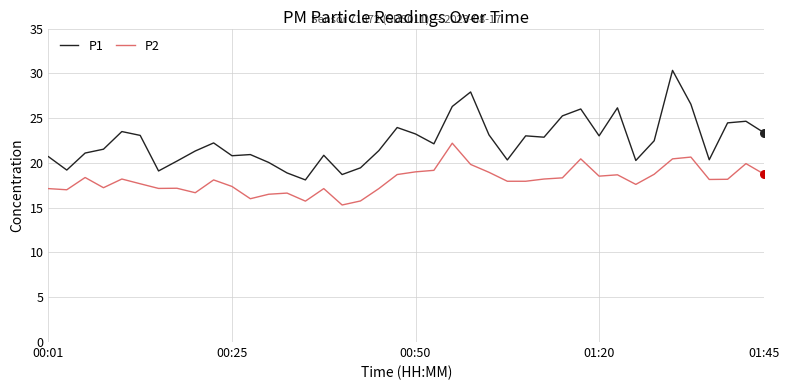

Which series has the largest total across all categories?

P1